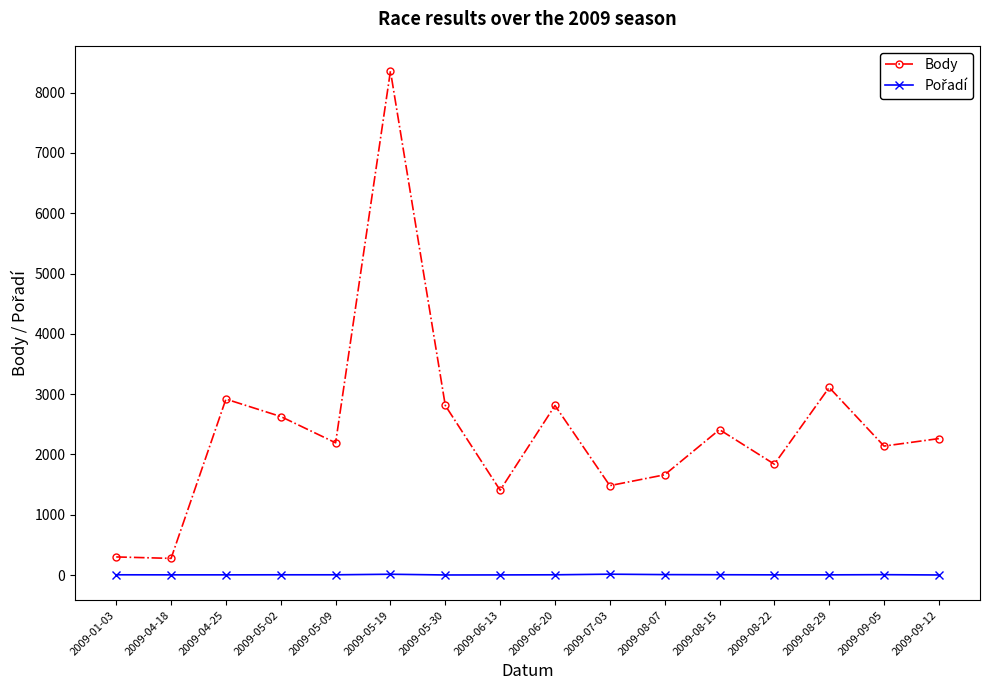

The value of Body at 2009-09-05 is 2139. True or false?

True